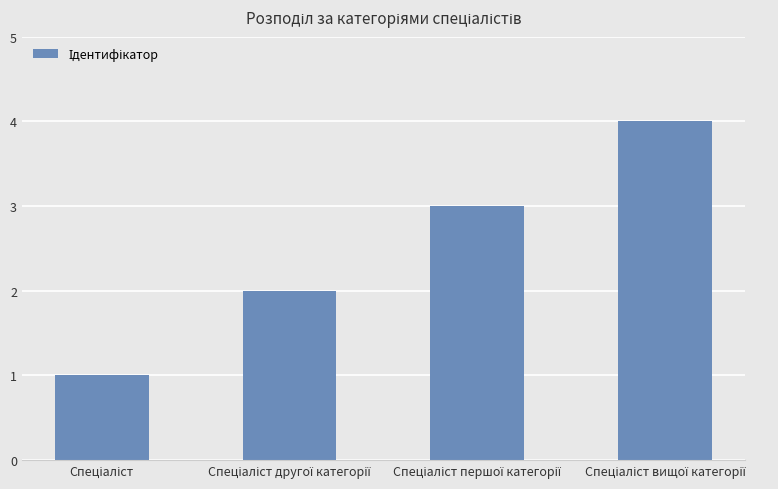

What is the value of the 4th bar from the left?

4